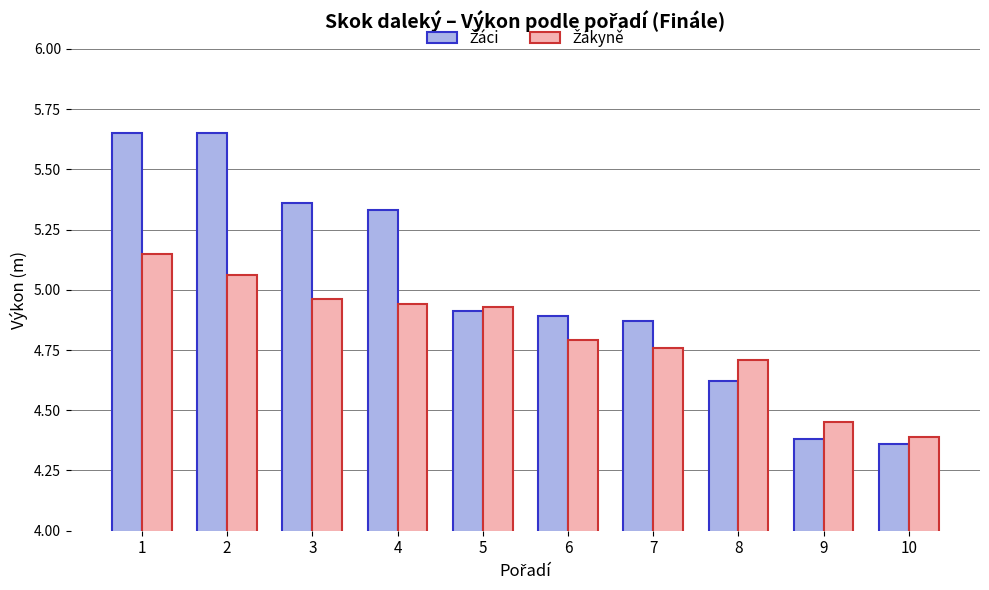

At how many categories does at least one series exceed 4?

10